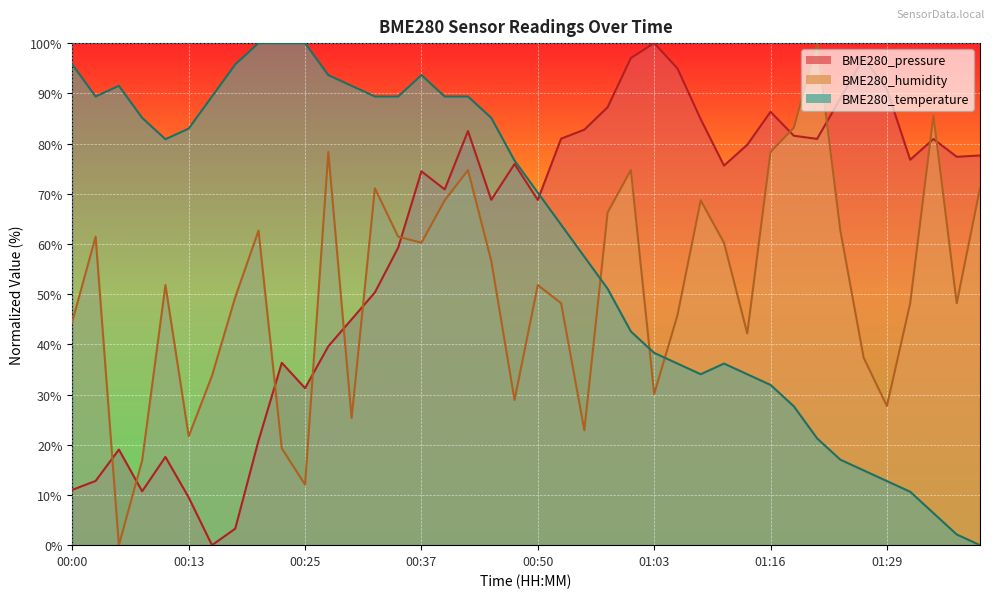

How many distinct data groups are displayed?

3